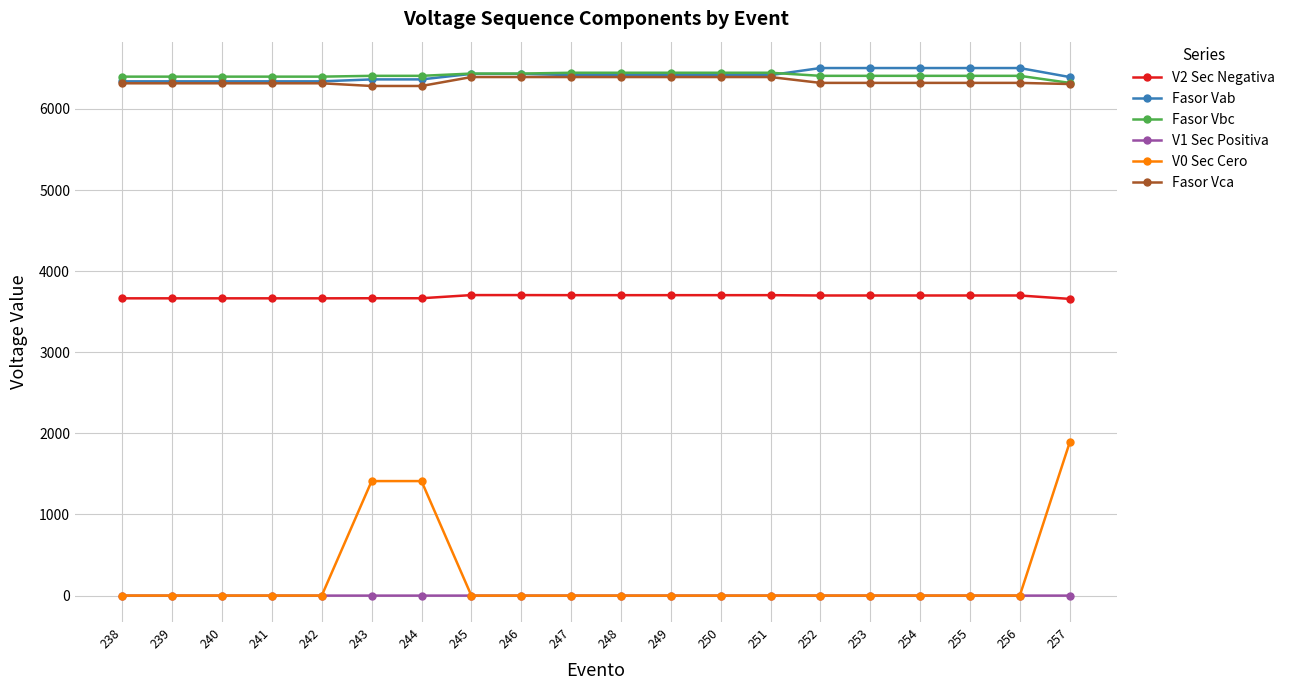

True or false: V2 Sec Negativa and V1 Sec Positiva cross at least once.

False